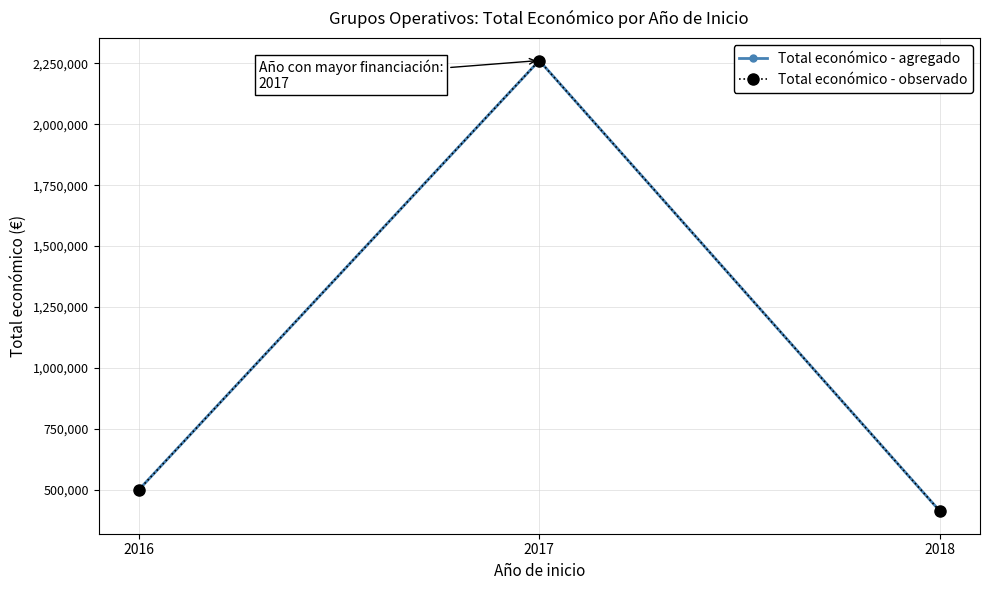

What is the difference between the maximum and minimum values in the Total económico - agregado series?

1848136